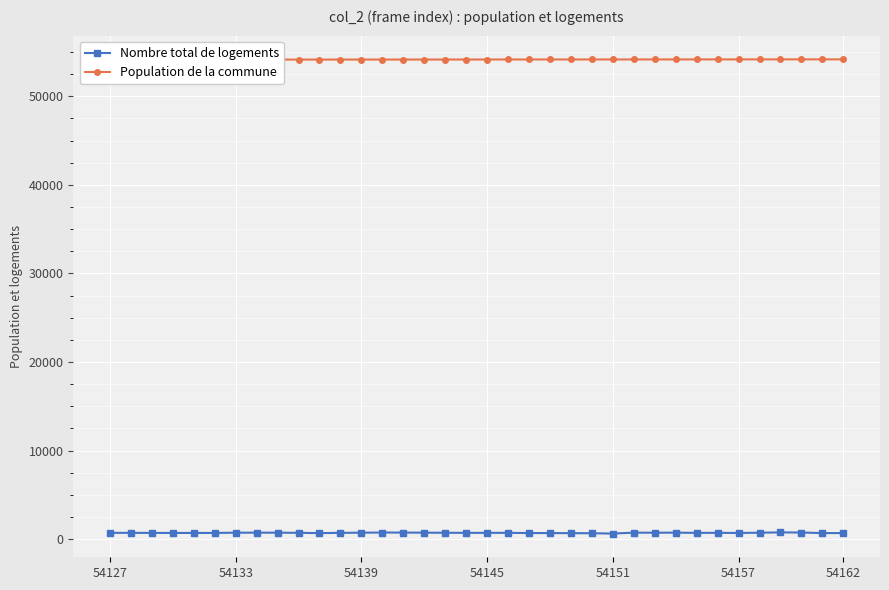

Which series has the largest total across all categories?

Population de la commune